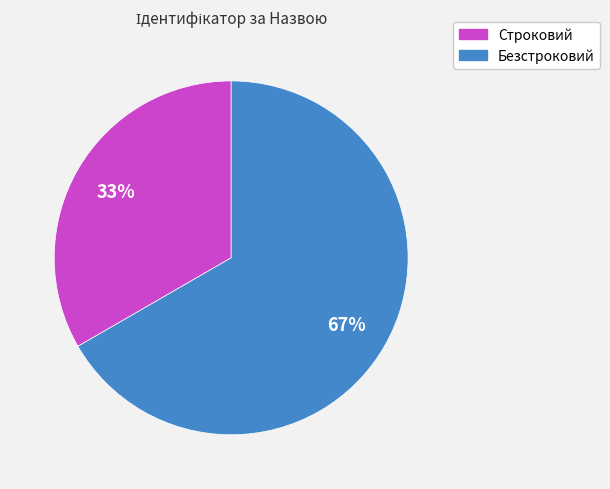

How many slices are in this pie chart?

2